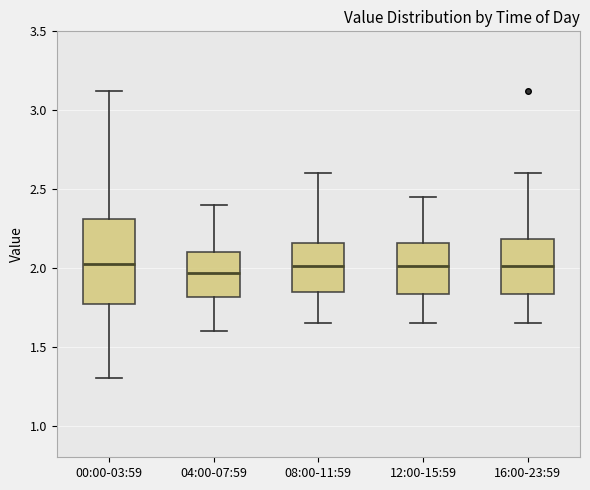

Where does the lower whisker of the box for 00:00-03:59 end on the y-axis? The values are not printed on the chart, so give them approximately, as read against the axis.

1.30